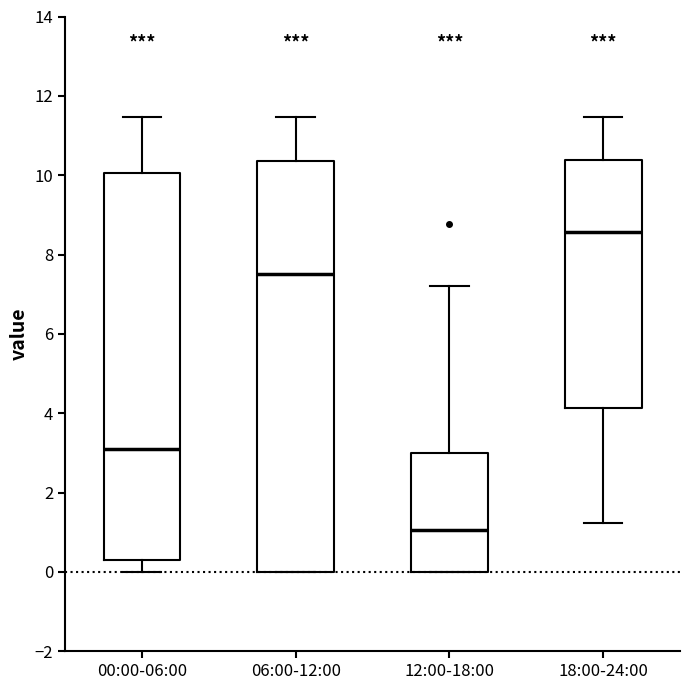

Which box has the highest median line?

18:00-24:00